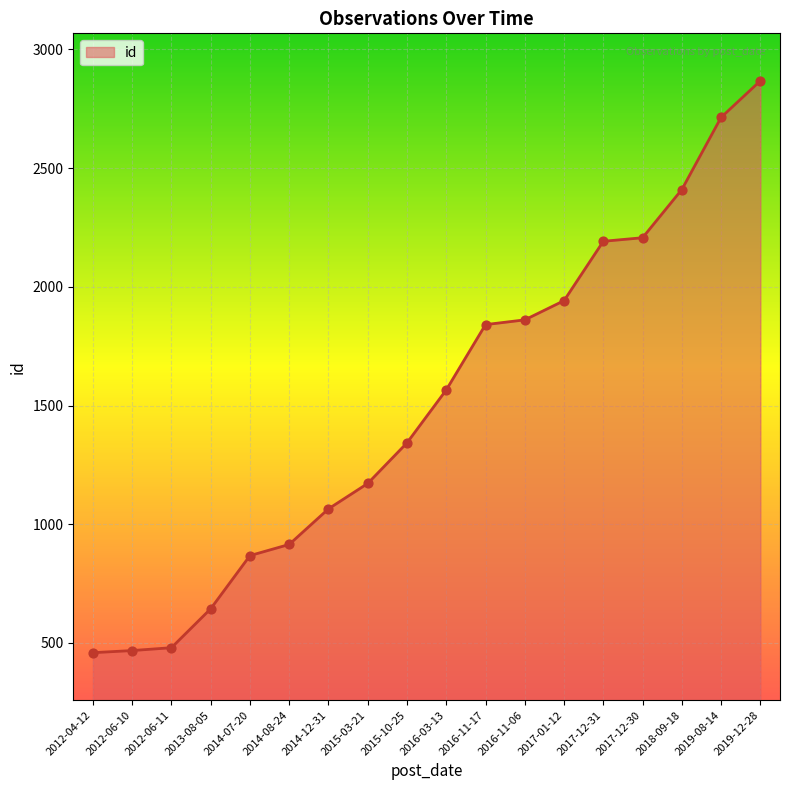

Approximately how many times larger is the value at 2018-09-18 compared to 2016-11-06?

1.3